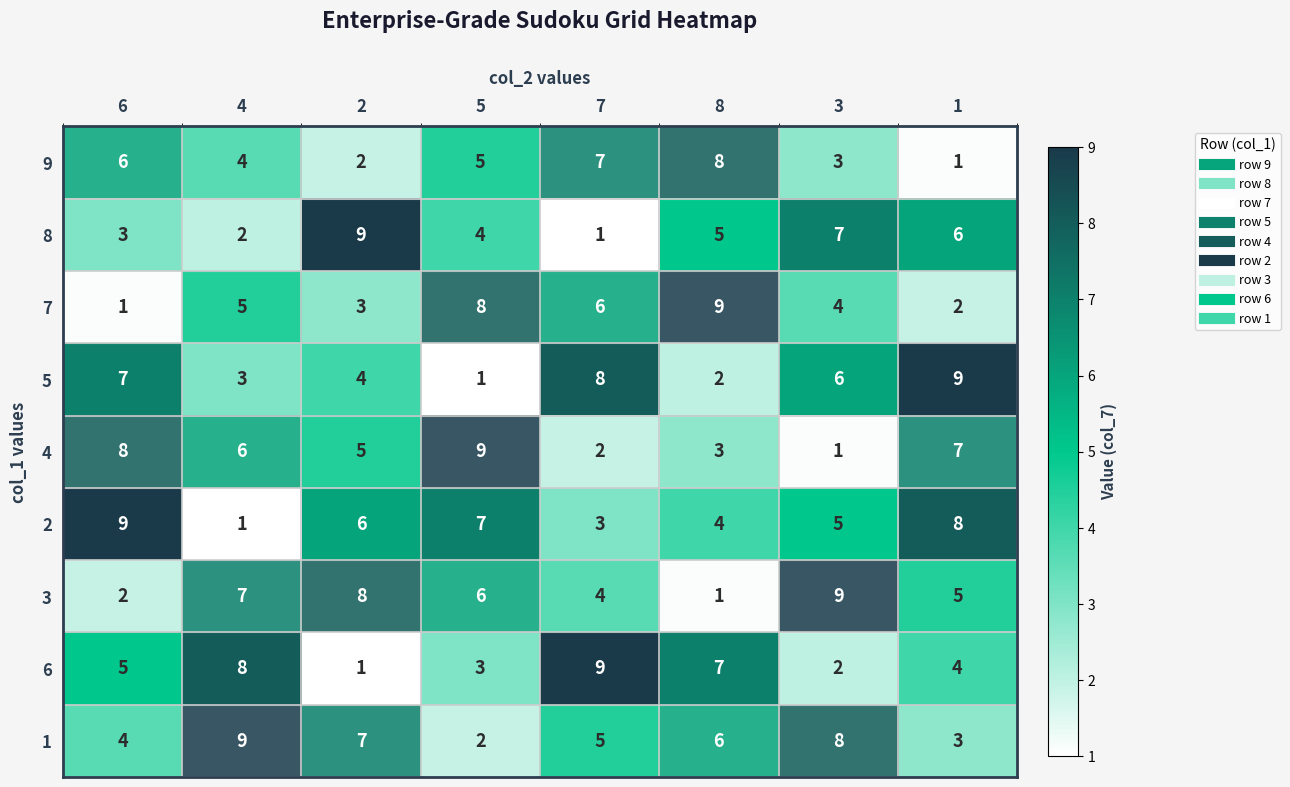

Rank the series at 1 from highest to lowest value.

5, 2, 4, 8, 3, 6, 1, 7, 9